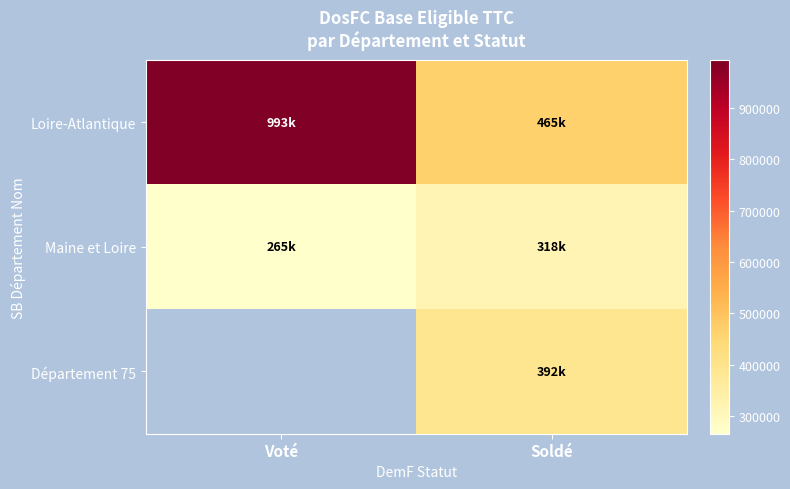

Between Voté and Soldé, which series saw the biggest shift?

Loire-Atlantique